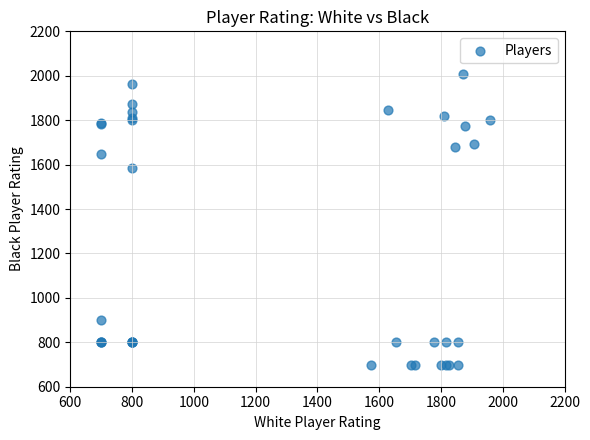

What Y value in the scatter plot is closest to 1354?

1584